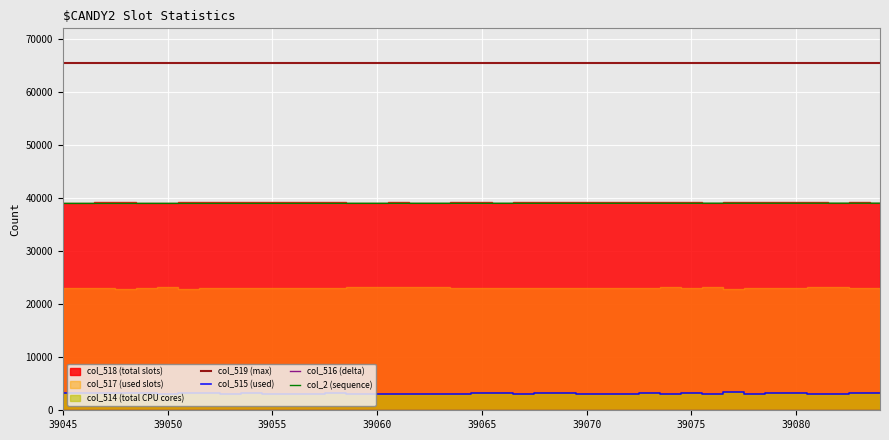

The col_515 (used) series shows 1190 at 19. True or false?

False